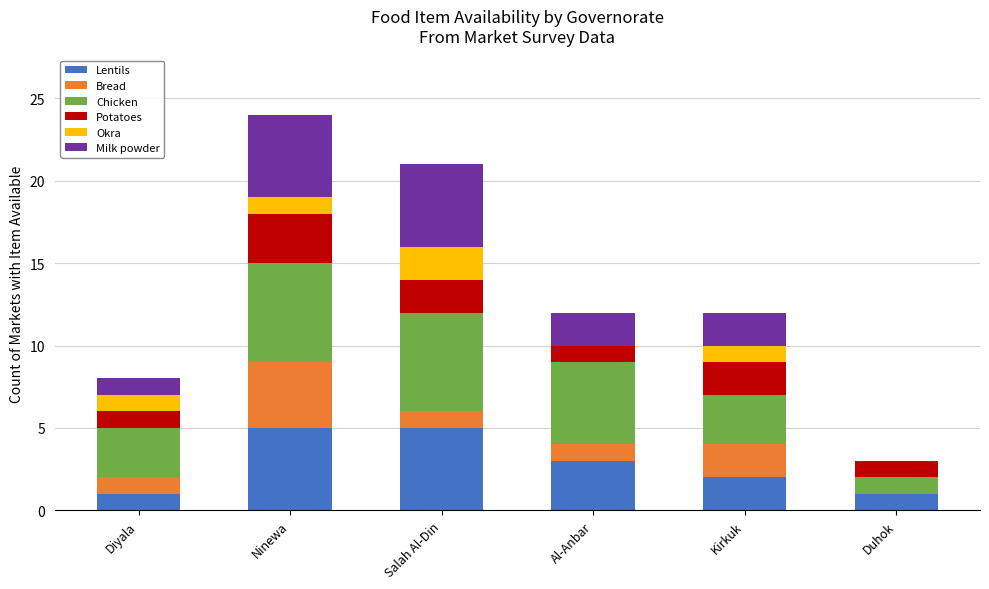

What is the maximum value for Lentils?

5